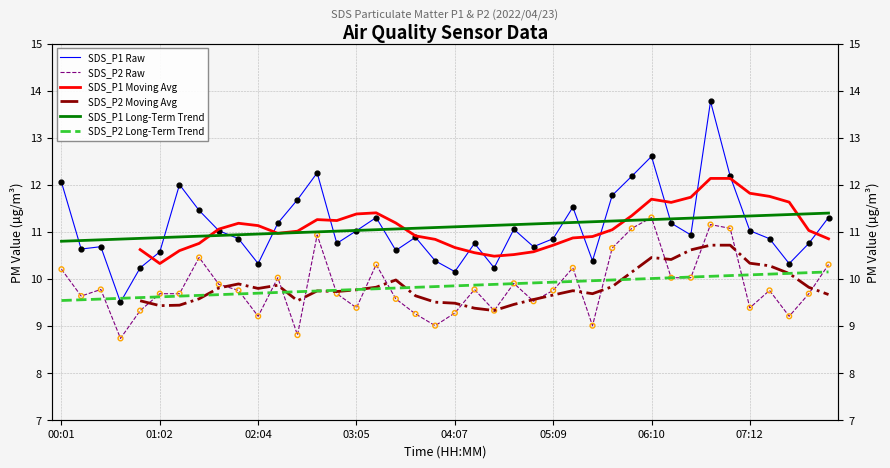

At how many categories does at least one series exceed 12?

6